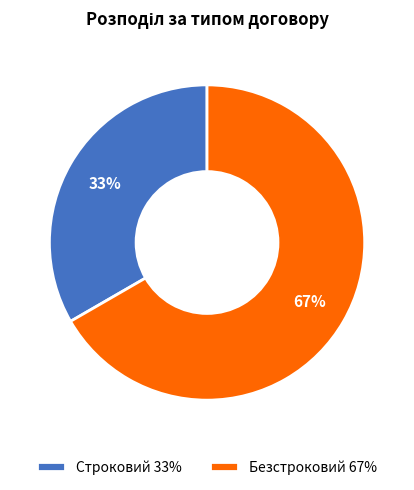

How many segments does this pie chart have?

2